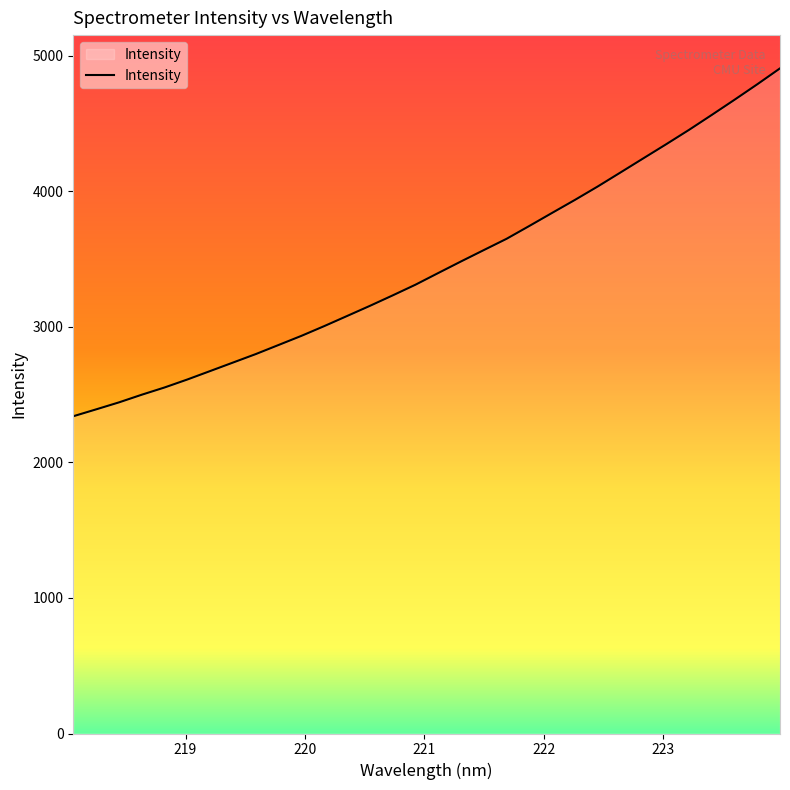

What is the maximum value shown in the chart?

4906.9